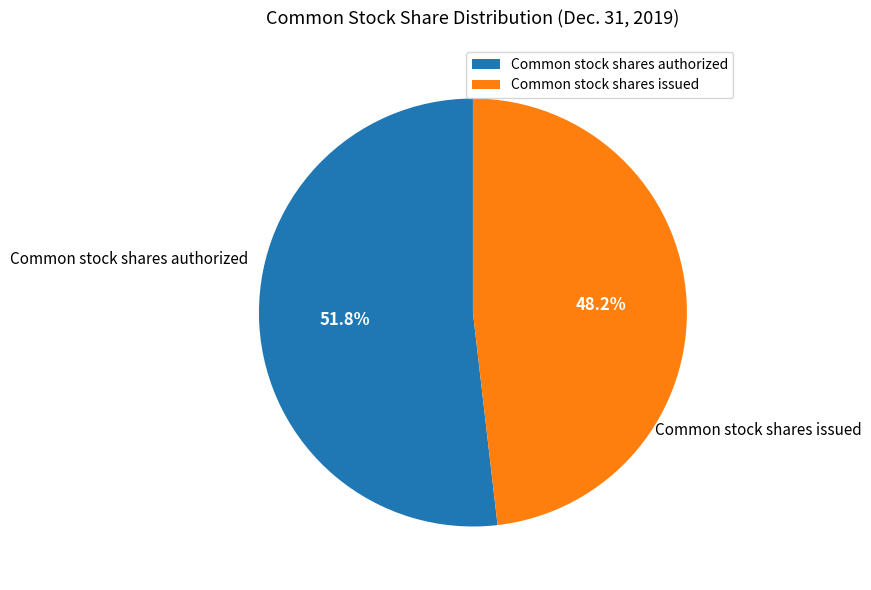

How many segments does this pie chart have?

2